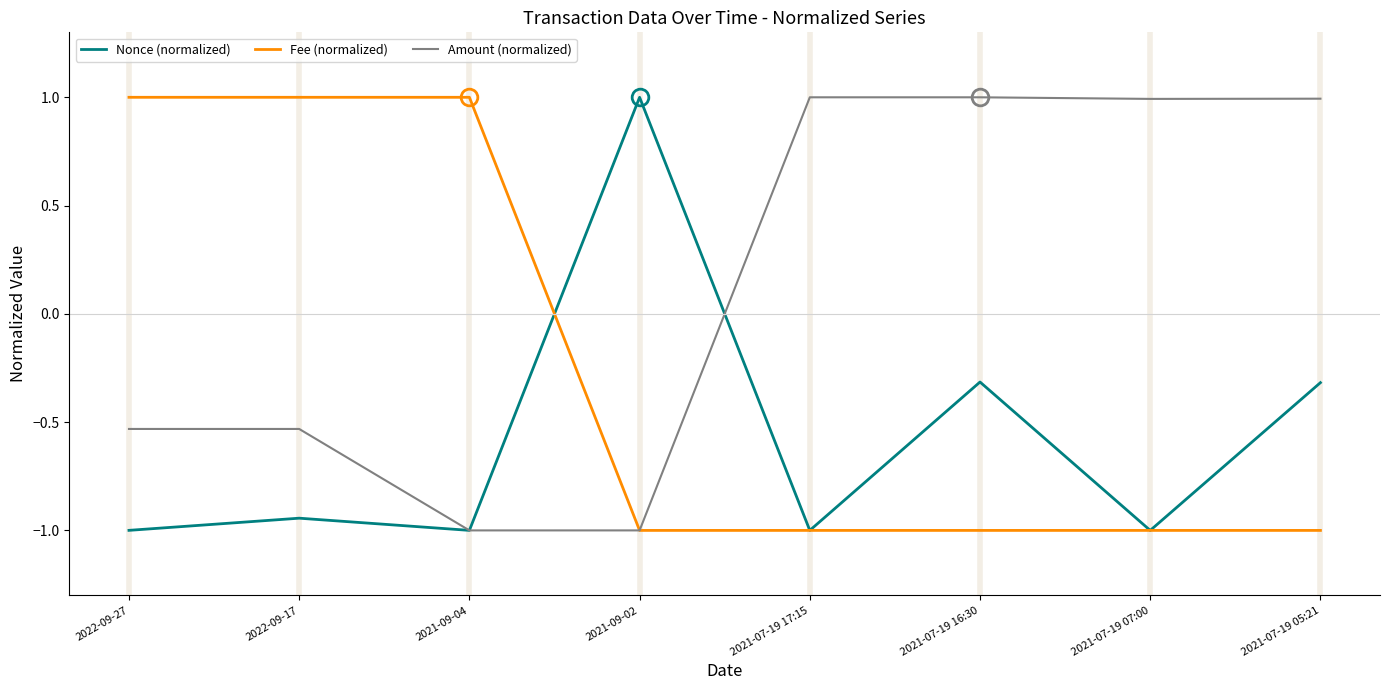

What is the lowest value of the Nonce (normalized) series?

-1.0